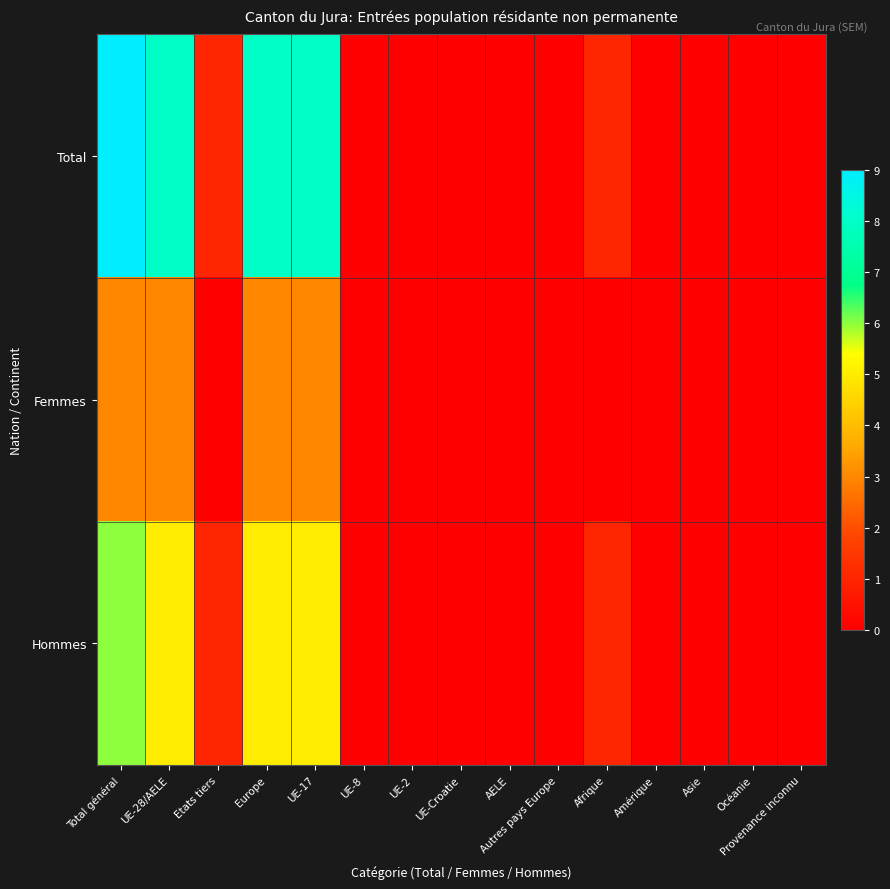

Which series has the largest total across all categories?

Total